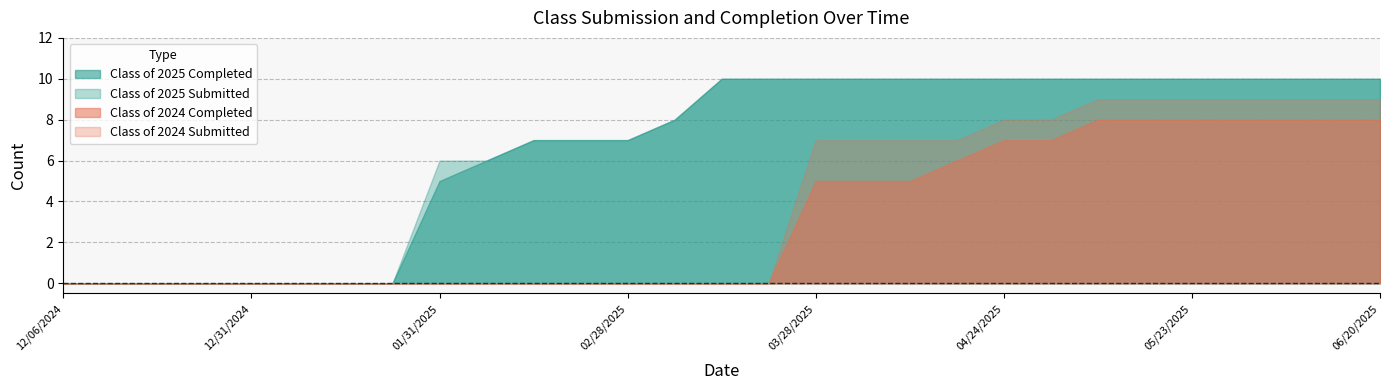

Is it true that Class of 2024 Submitted equals 4 at 03/21/2025?

False